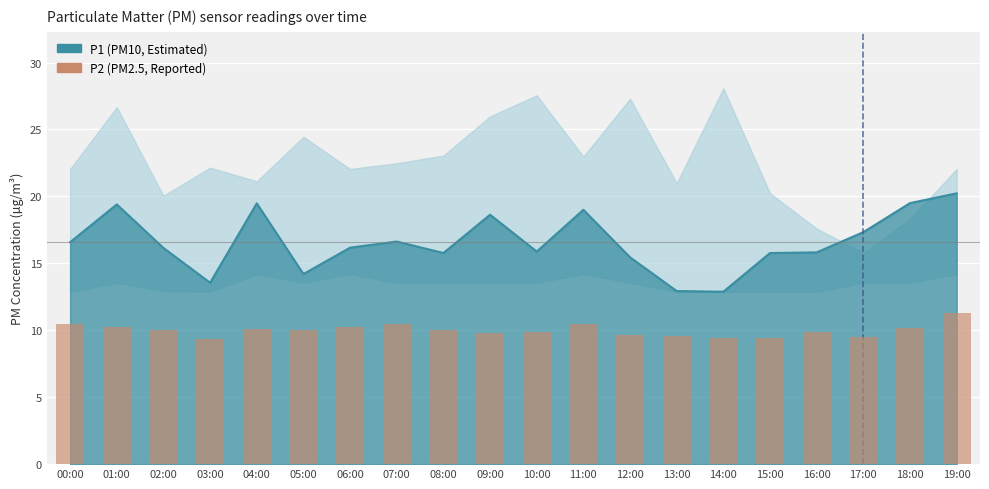

Reading left to right, what are all the values shown in this chart?

10.4	10.2	10.1	9.3	10.1	10.0	10.3	10.4	10.0	9.8	9.9	10.5	9.7	9.6	9.4	9.4	9.8	9.5	10.2	11.3